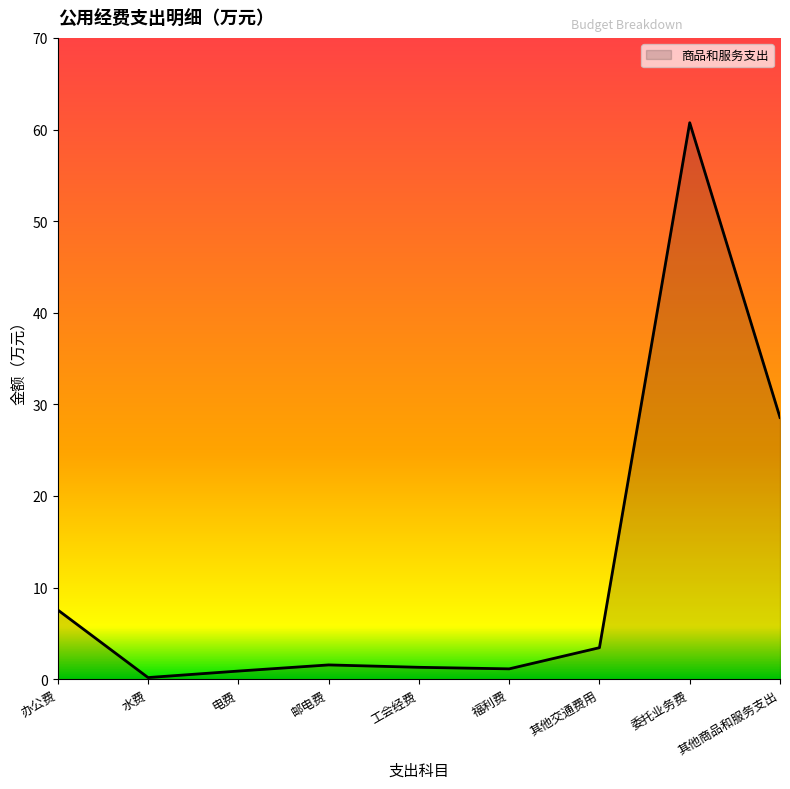

Where does the data first go above 1?

办公费